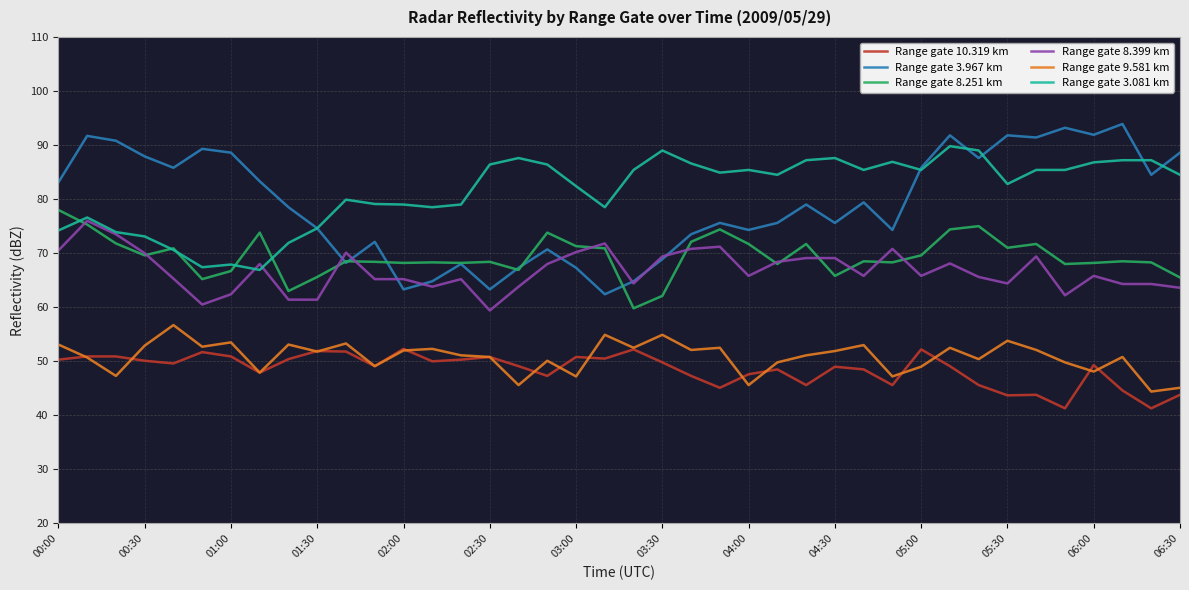

Which series has the widest spread of values?

Range gate 3.967 km